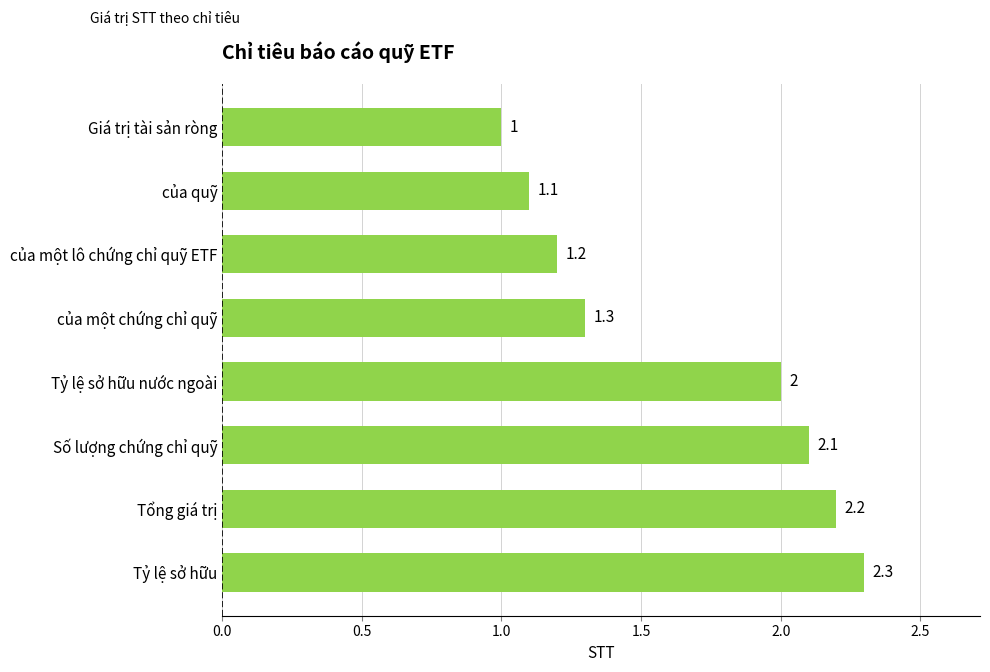

How many distinct data groups are displayed?

1